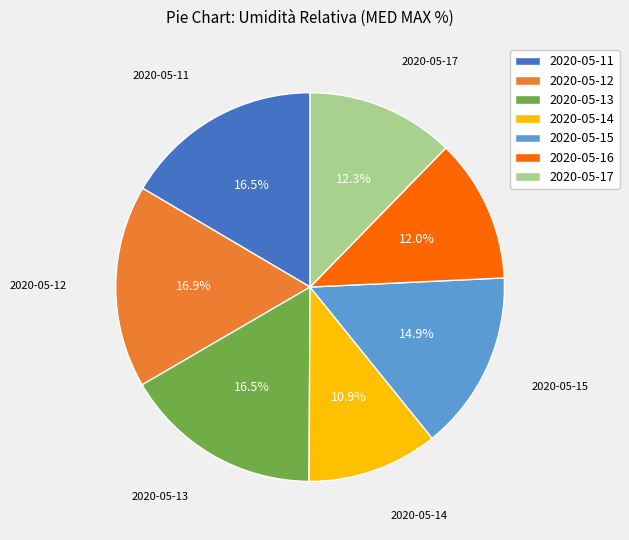

Is the sum of 2020-05-14 and 2020-05-13 greater than half?

No